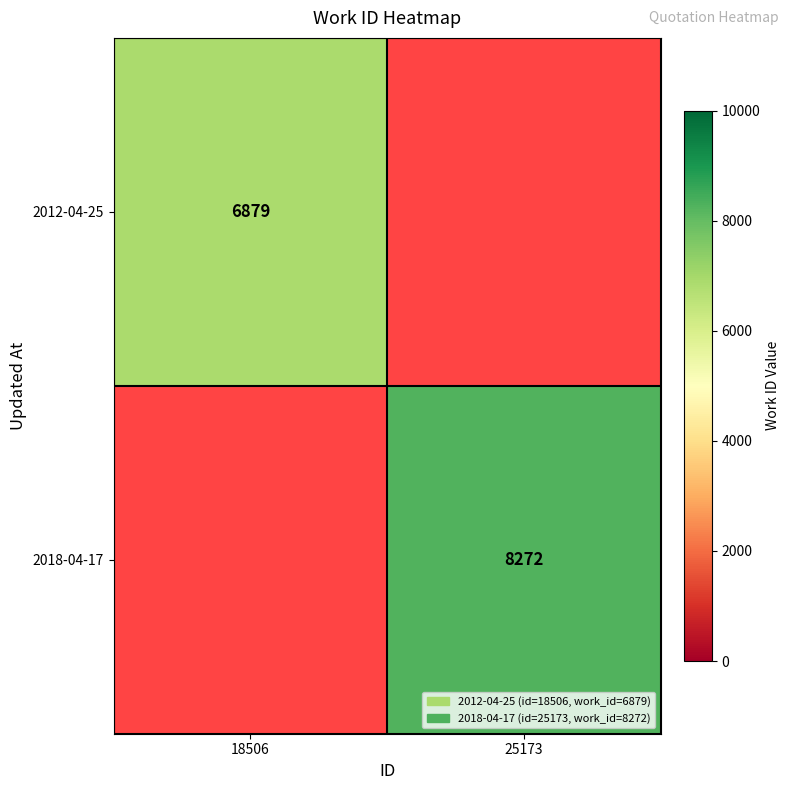

The value of 2012-04-25 at 18506 is 6879. True or false?

True